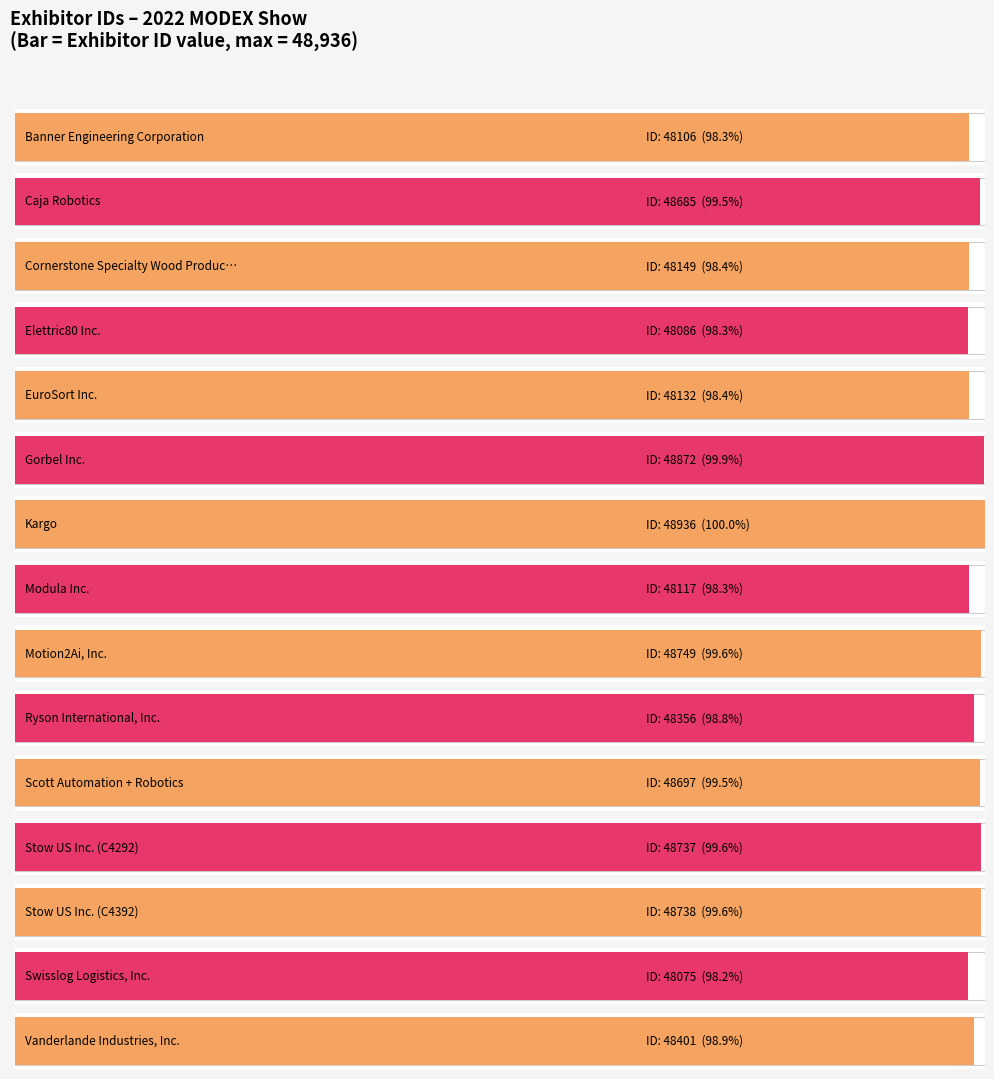

What is the average value?

48456